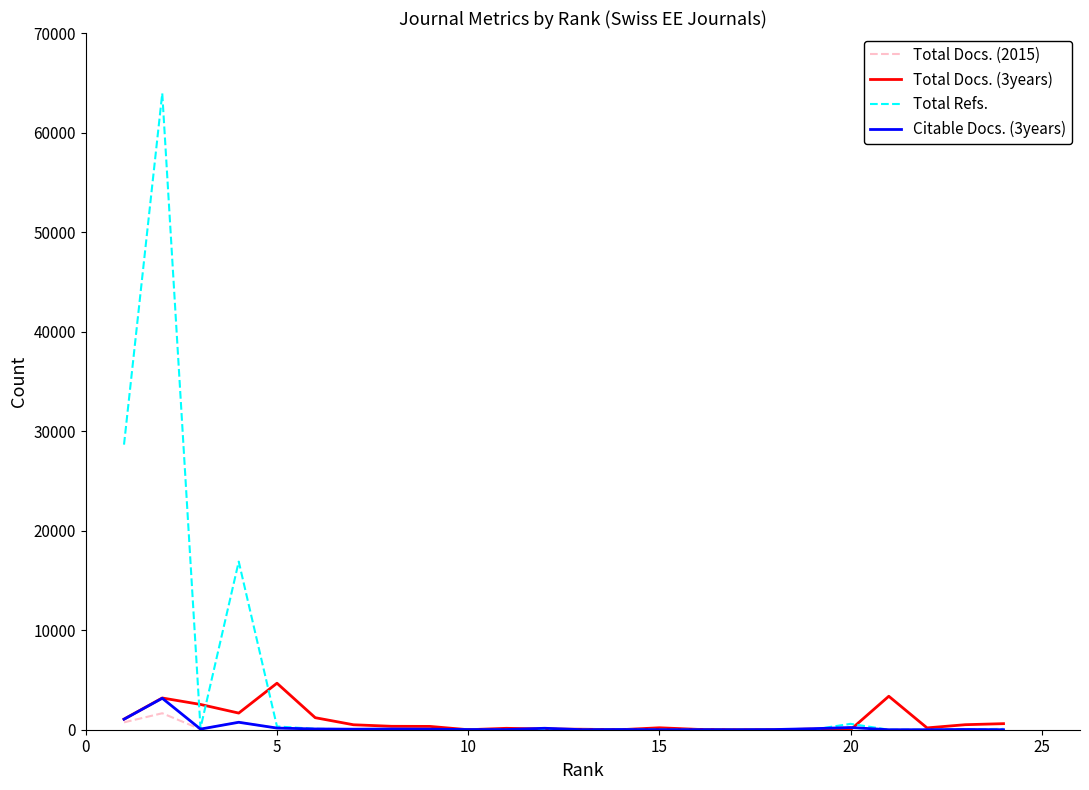

True or false: Total Refs. and Total Docs. (3years) cross at least once.

True